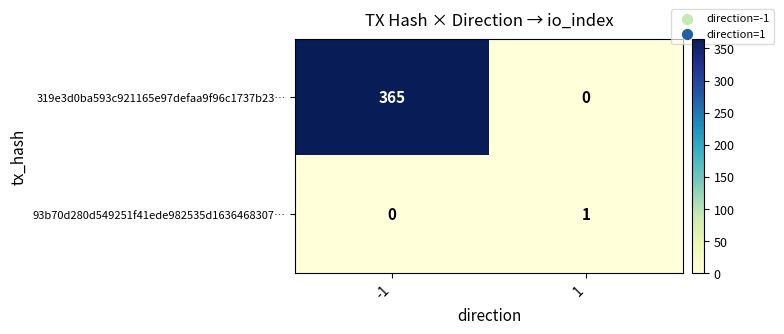

What is the difference between the maximum and minimum values in the 319e3d0ba593c921165e97defaa9f96c1737b23… series?

365